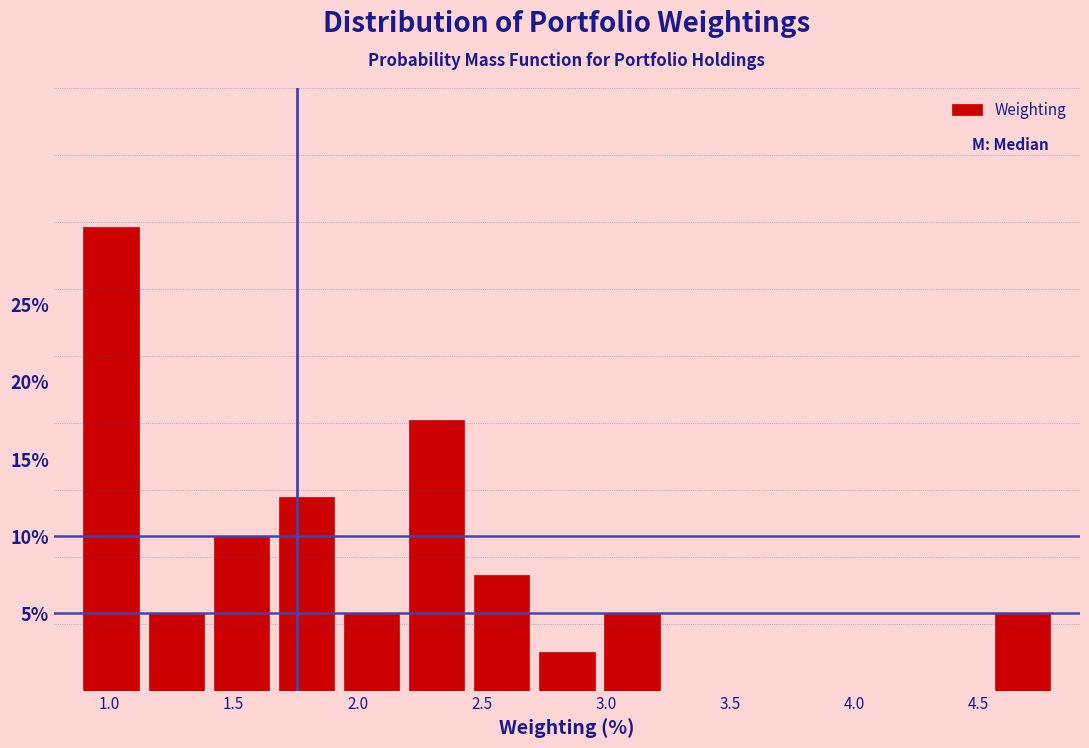

Reading left to right, list every bar in this chart as the range it spans on the x-axis followed by its height. Neither the bar edges nor the heights are printed on the chart, so give them approximately, as read against the axes.

0.90 to 1.15: 30.0
1.15 to 1.40: 5.0
1.40 to 1.65: 10.0
1.65 to 1.95: 12.5
1.95 to 2.20: 5.0
2.20 to 2.45: 17.5
2.45 to 2.70: 7.5
2.70 to 2.95: 2.5
2.95 to 3.25: 5.0
3.25 to 3.50: 0
3.50 to 3.75: 0
3.75 to 4.00: 0
4.00 to 4.30: 0
4.30 to 4.55: 0
4.55 to 4.80: 5.0